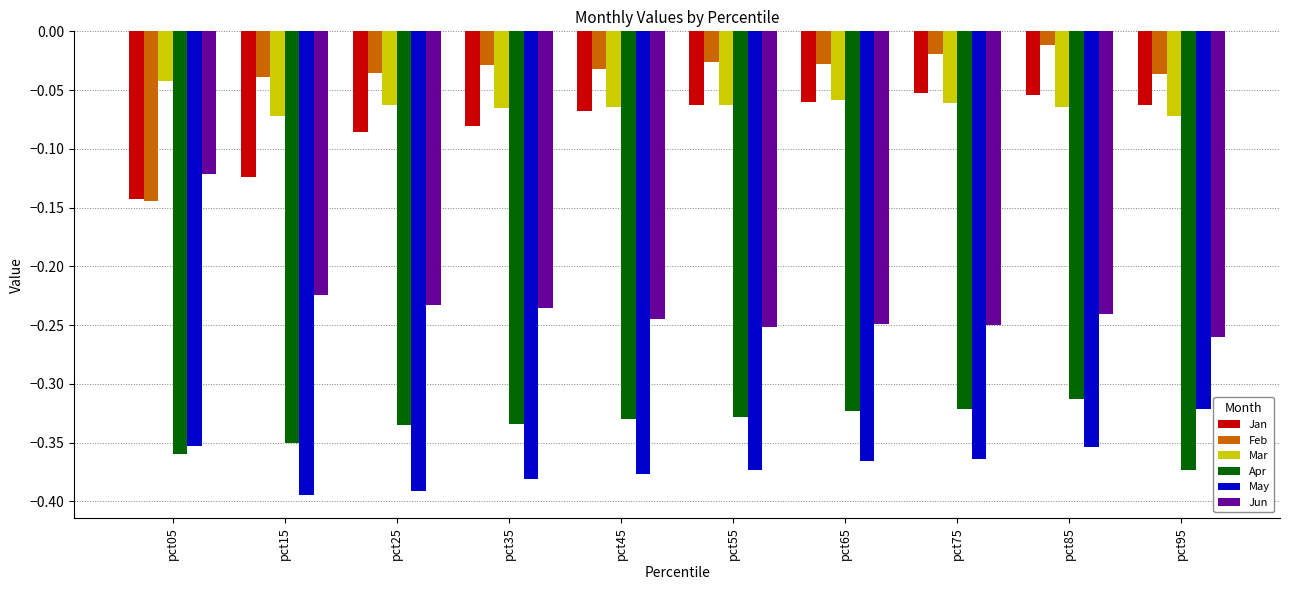

Is it true that Jan equals -0.0 at pct35?

False